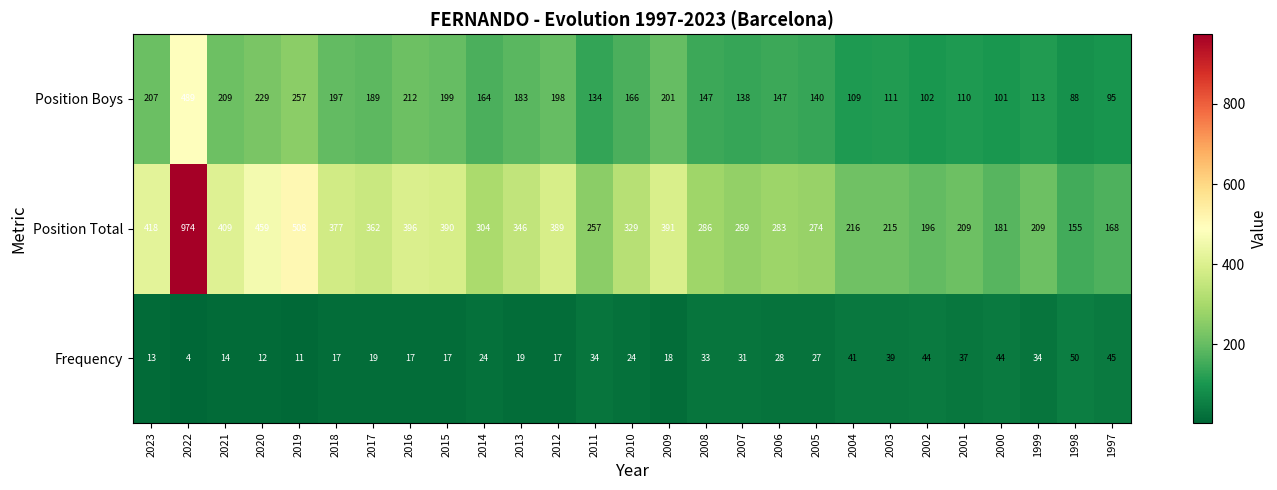

How many data points does each series have?

27